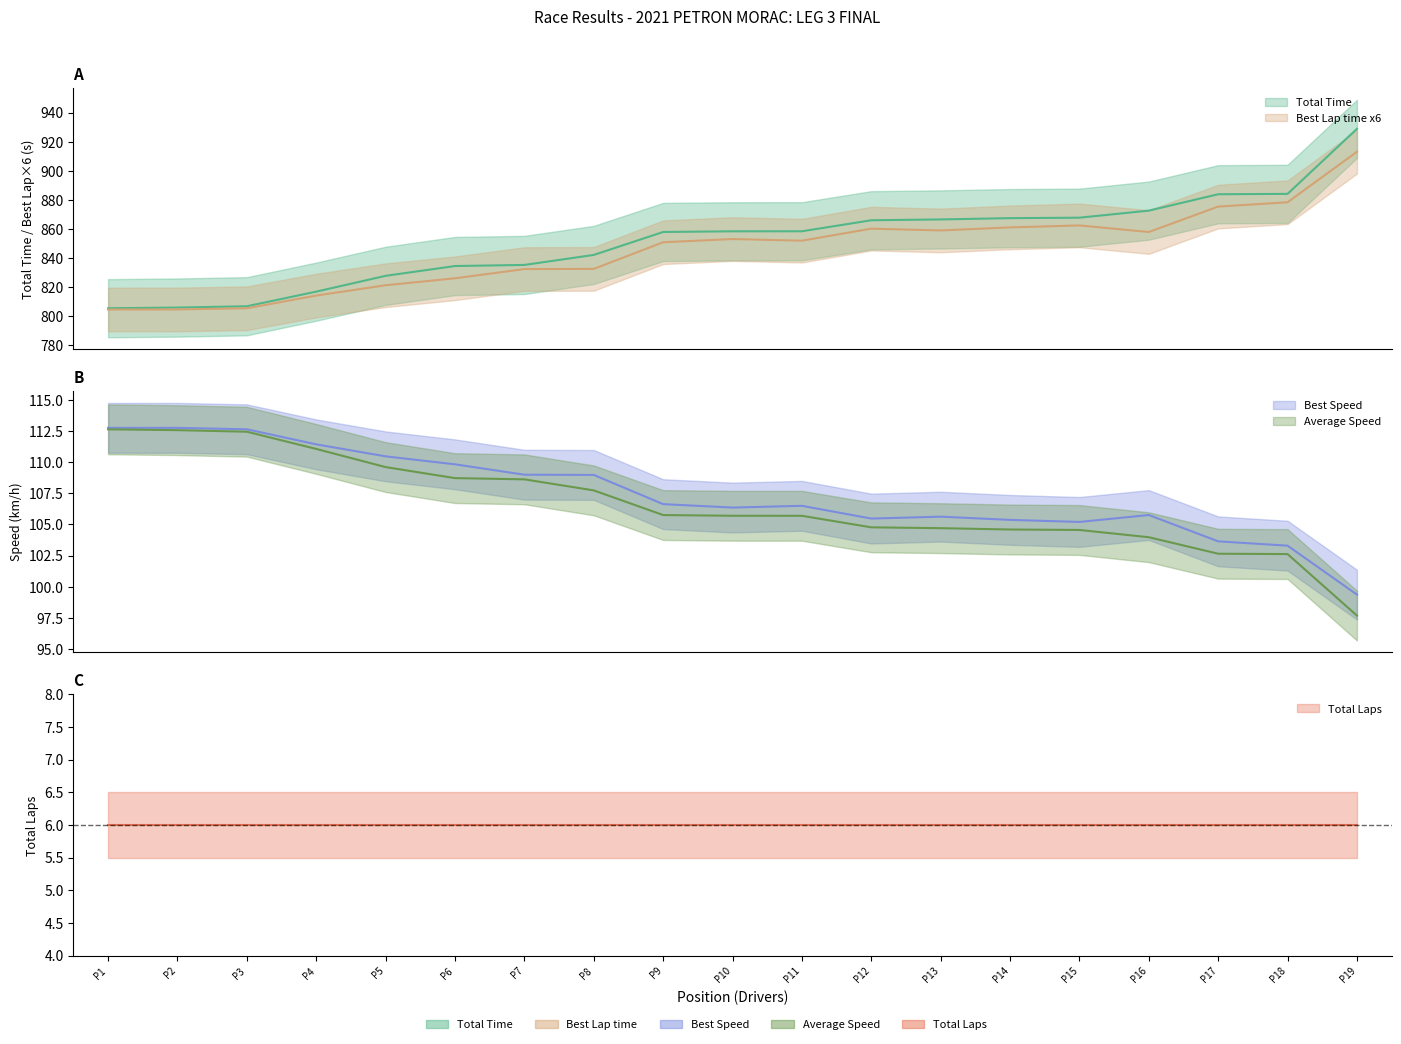

What is the lowest value of the Best Lap time series?

804.6